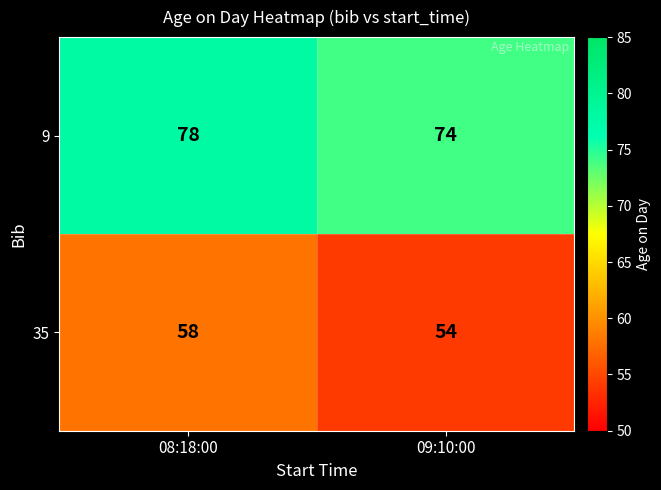

Rank the series by their maximum value, from lowest to highest.

35, 9